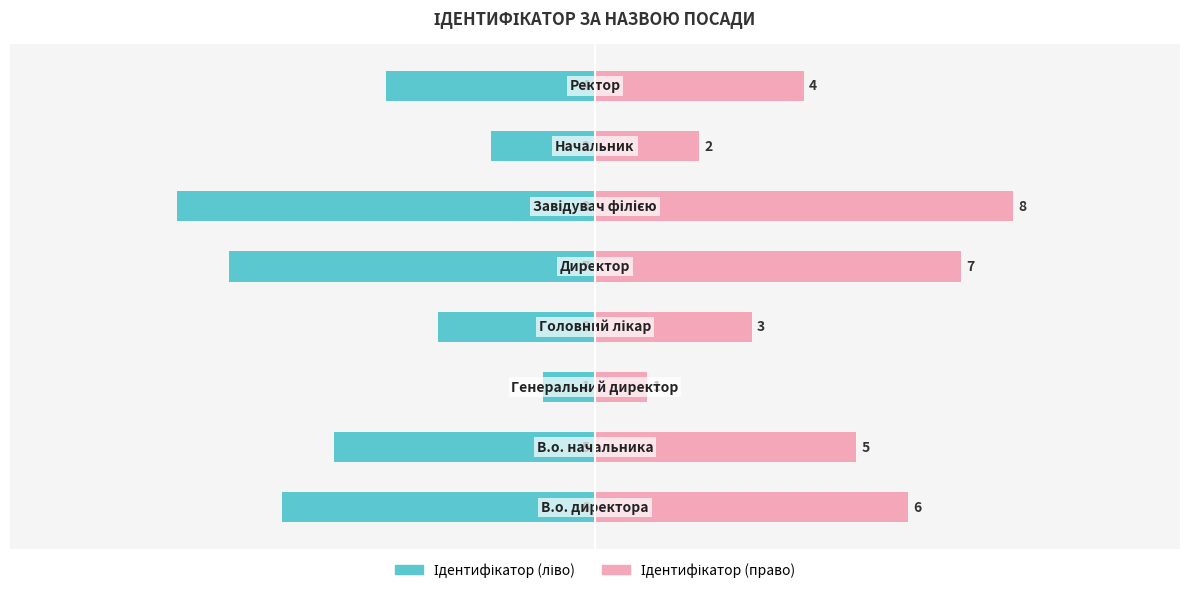

Rank the series by their maximum value, from highest to lowest.

Ідентифікатор (право), Ідентифікатор (ліво)